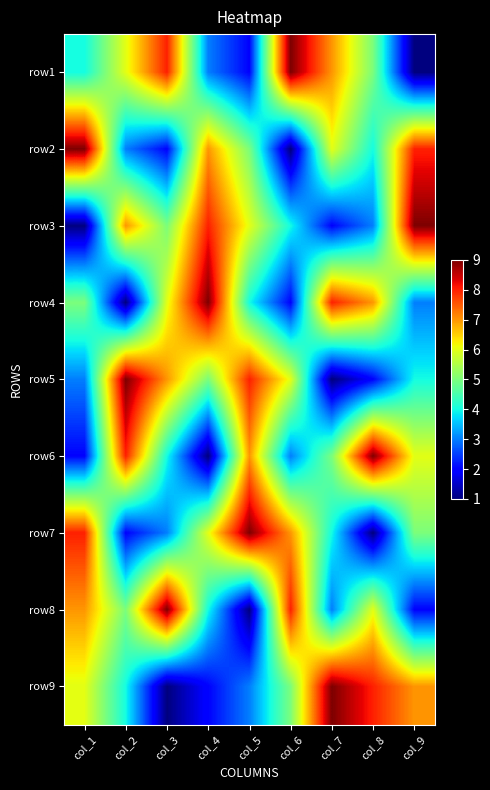

Between col_4 and col_7, which is larger?

col_7